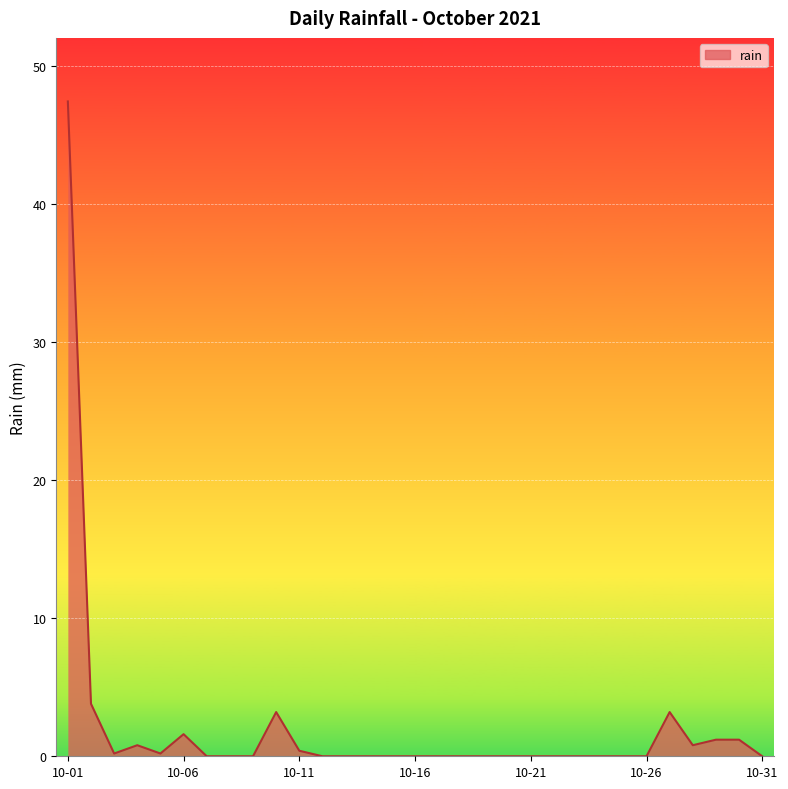

How many values exceed 0?

12